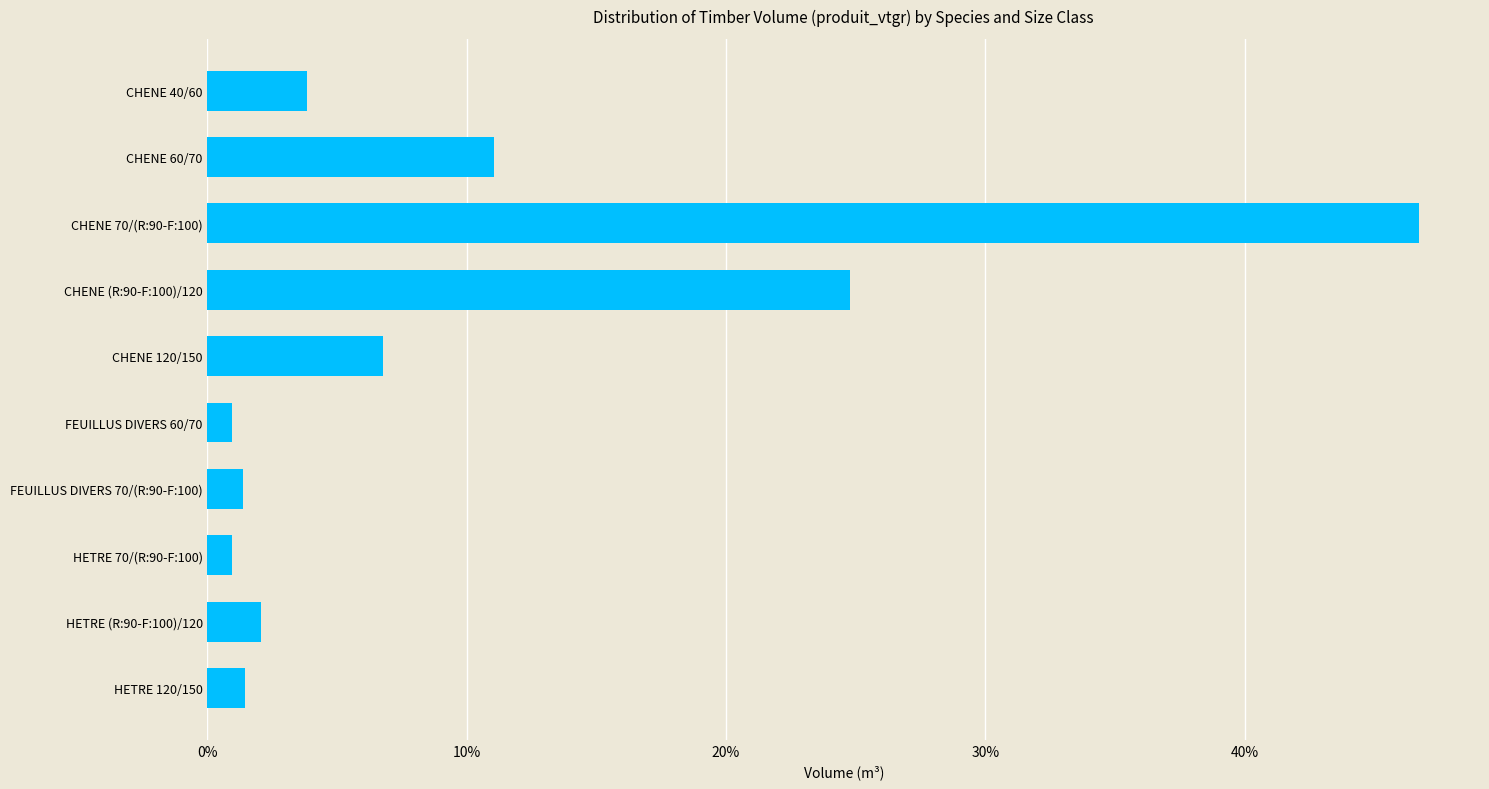

What is the change in value from CHENE 60/70 to CHENE (R:90-F:100)/120?

+13.7